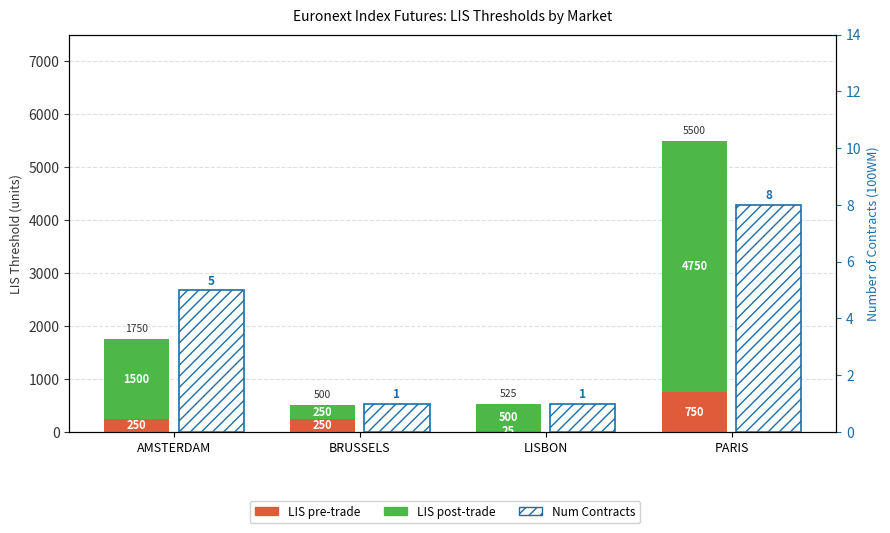

Reading left to right, what are all the values shown in this chart?

LIS pre-trade: AMSTERDAM=250	BRUSSELS=250	LISBON=25	PARIS=750
LIS post-trade: AMSTERDAM=1500	BRUSSELS=250	LISBON=500	PARIS=4750
Num Contracts: AMSTERDAM=5	BRUSSELS=1	LISBON=1	PARIS=8